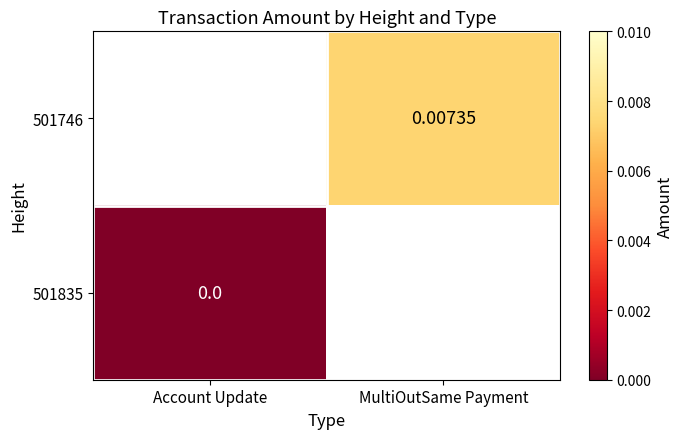

At which label does 501746 first exceed 0?

MultiOutSame Payment